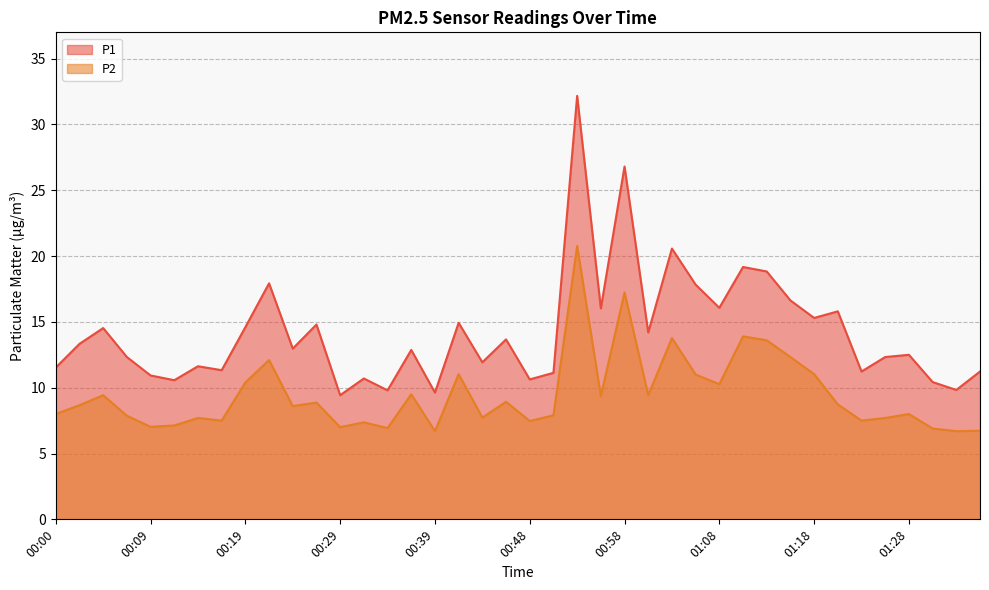

True or false: P2 has more than 2 points higher than both neighbors.

True